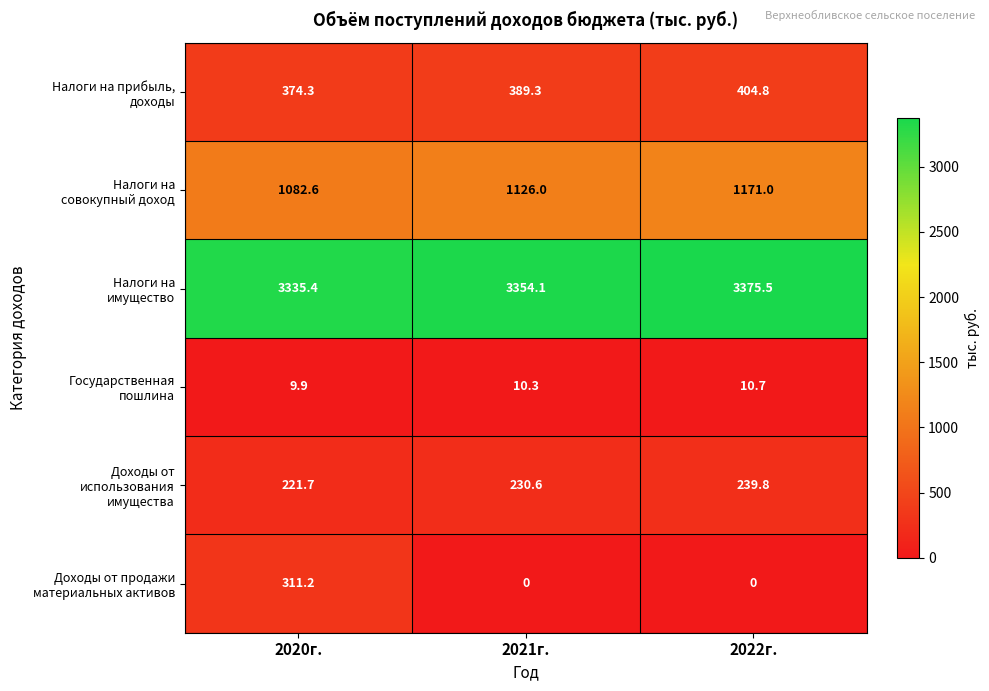

At which category is the sum across all series the highest?

2020г.